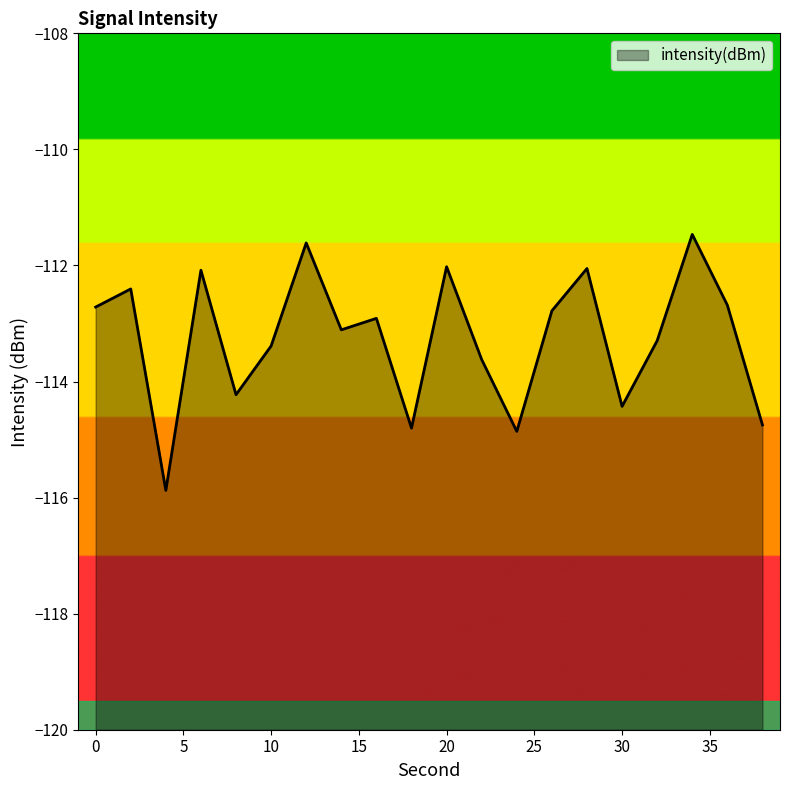

Reading right to left, transcribe all the data shown in this chart.

38=-114.7	36=-112.7	34=-111.5	32=-113.3	30=-114.4	28=-112.1	26=-112.8	24=-114.9	22=-113.6	20=-112.0	18=-114.8	16=-112.9	14=-113.1	12=-111.6	10=-113.4	8=-114.2	6=-112.1	4=-115.9	2=-112.4	0=-112.7